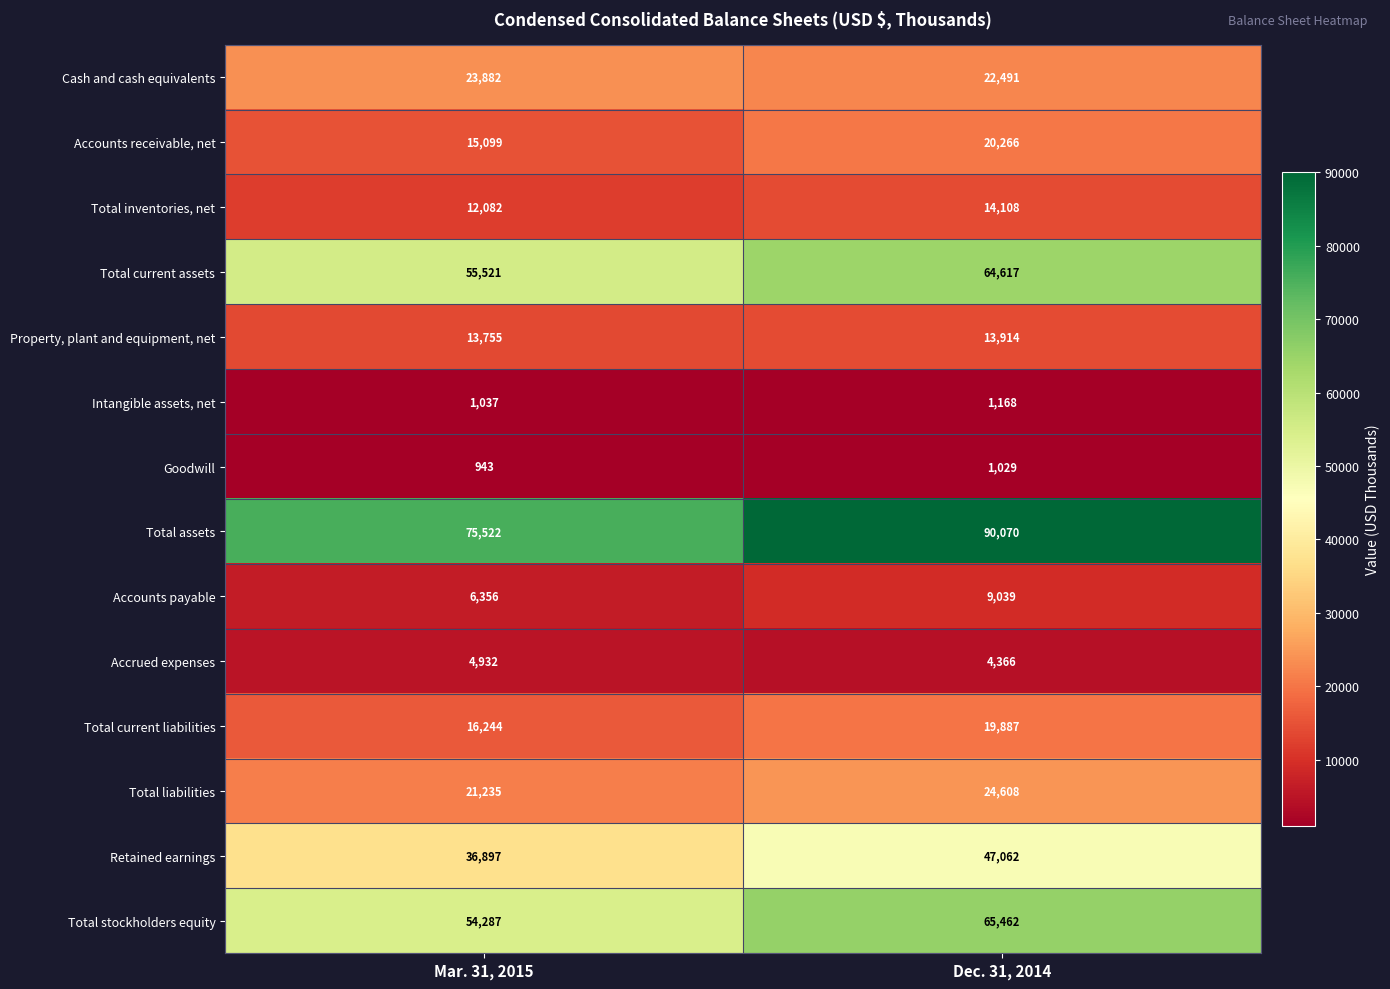

True or false: Retained earnings has a value of 36897 at Mar. 31, 2015.

True